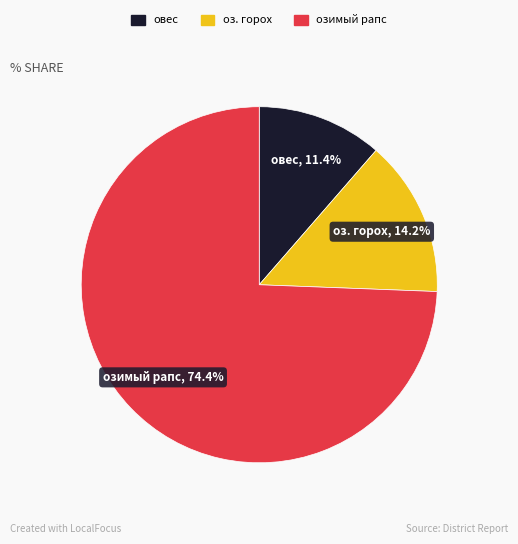

Does any single category account for the majority?

Yes